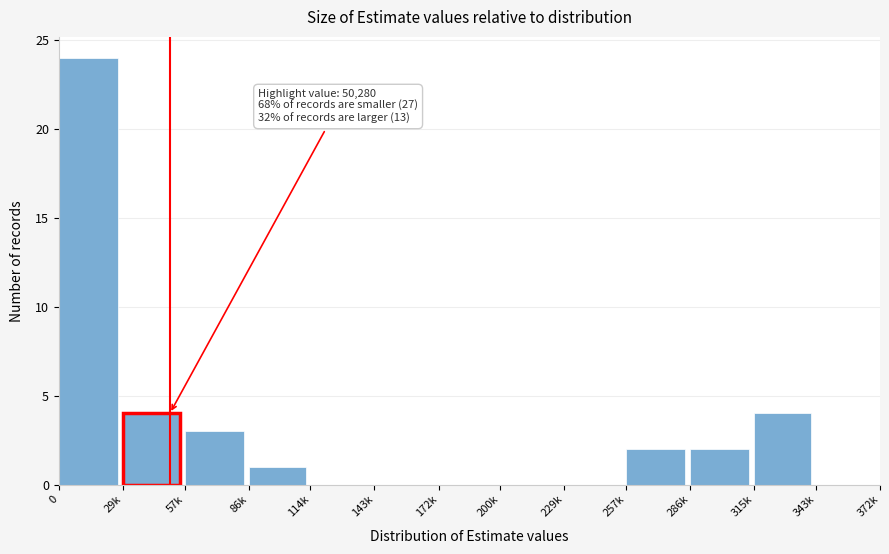

Reading left to right, transcribe all the data shown in this chart.

0=24	29k=4	57k=3	86k=1	114k=0	143k=0	172k=0	200k=0	229k=0	257k=2	286k=2	315k=4	343k=0